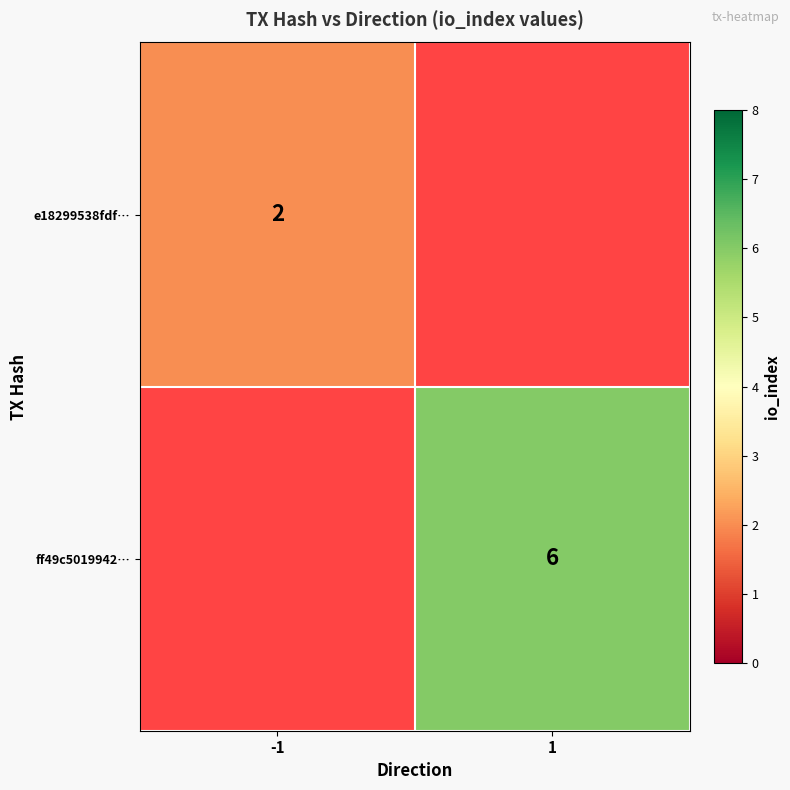

What is the smallest value displayed?

2.0